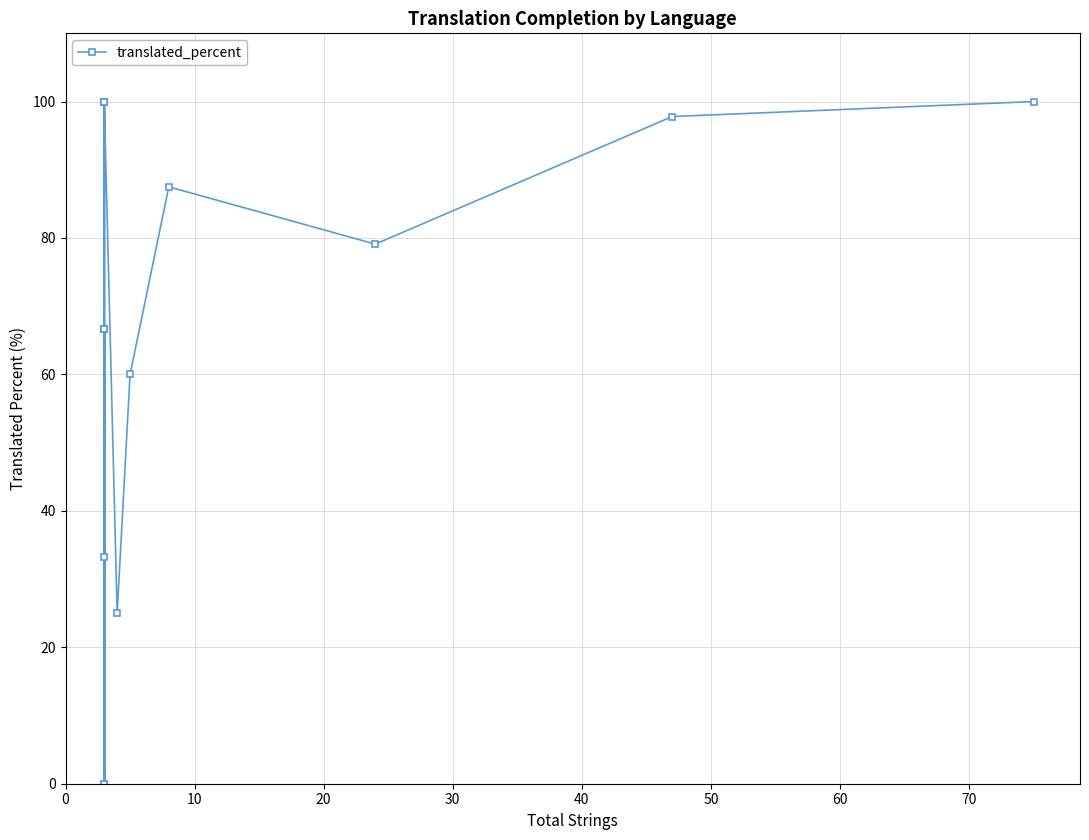

Does the chart have visible grid lines?

Yes